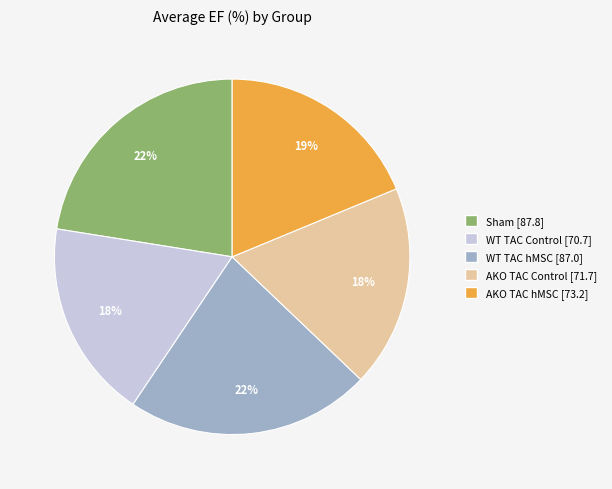

Is the sum of WT TAC hMSC and WT TAC Control greater than half?

No